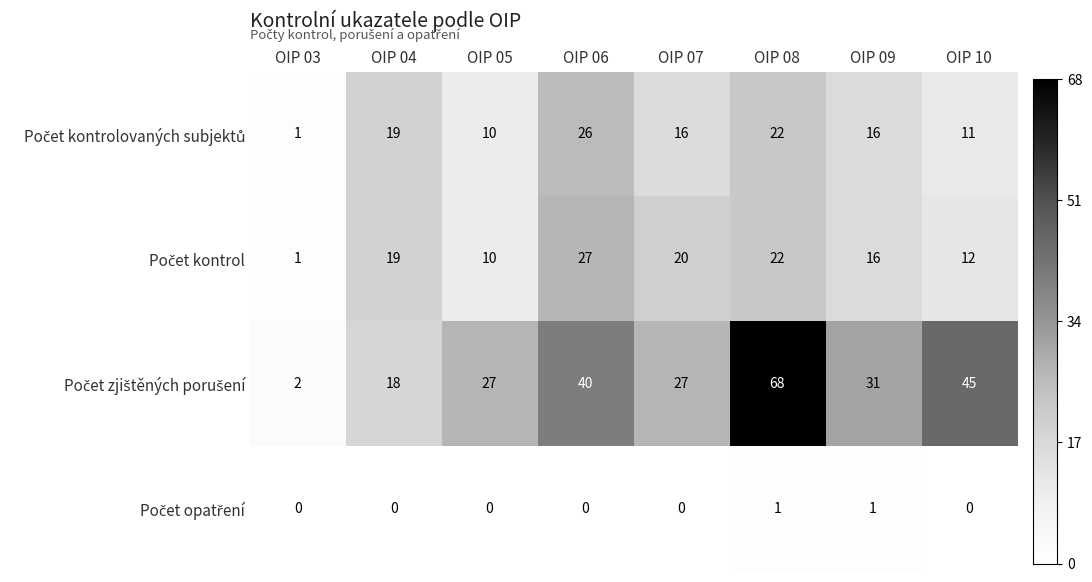

What is the total value across all series at OIP 03?

4